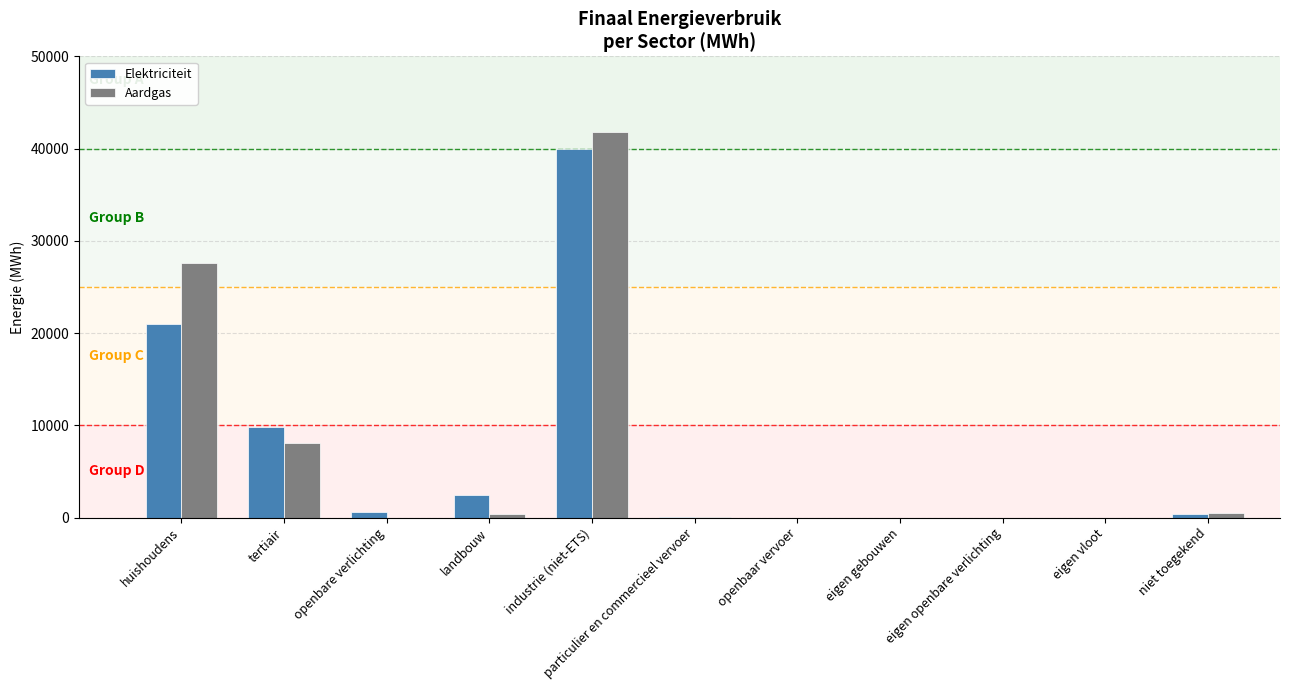

What is the maximum value for Aardgas?

41833.0